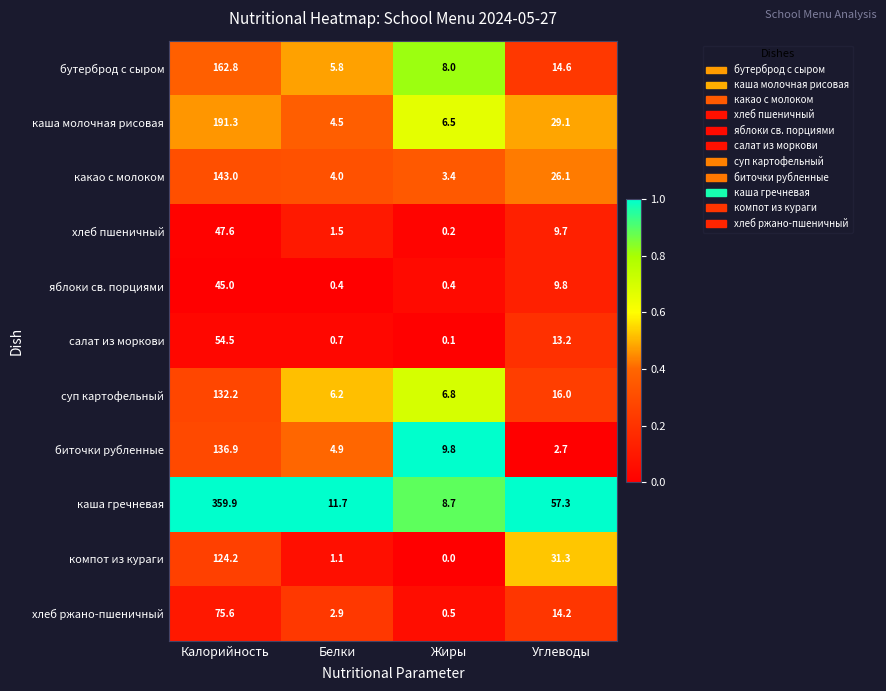

How many values in the какао с молоком series exceed 26?

2